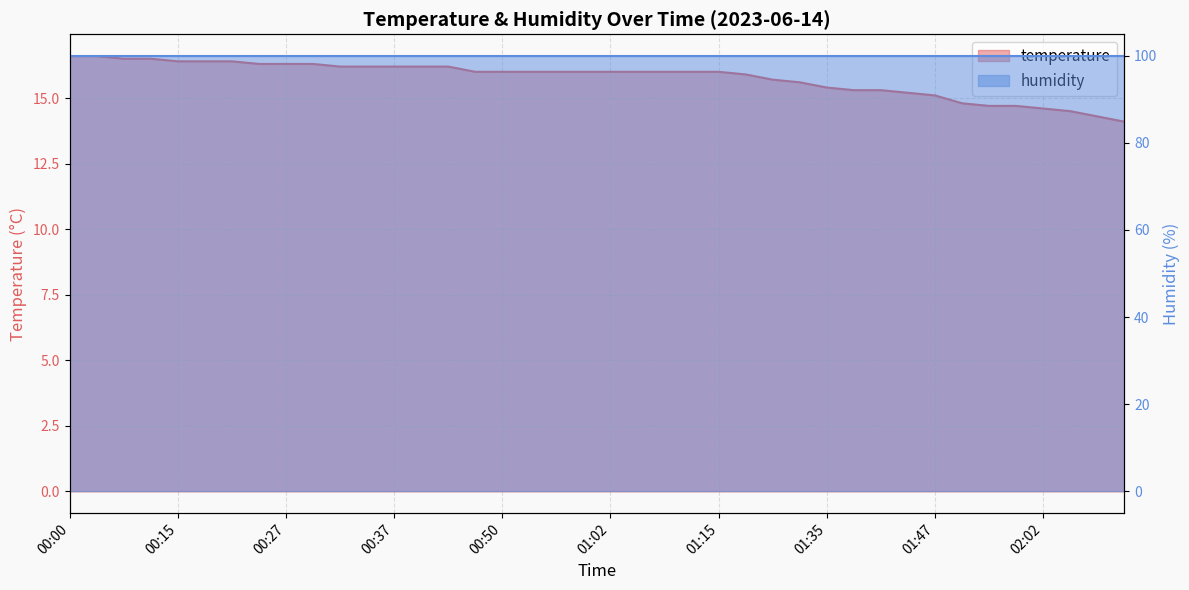

Rank the categories by value from lowest to highest.

02:17, 02:09, 02:04, 02:02, 01:57, 01:59, 01:54, 01:47, 01:45, 01:40, 01:42, 01:35, 01:30, 01:27, 01:20, 00:47, 00:50, 00:52, 00:55, 00:59, 01:02, 01:07, 01:10, 01:12, 01:15, 00:32, 00:35, 00:37, 00:40, 00:42, 00:25, 00:27, 00:30, 00:15, 00:18, 00:20, 00:05, 00:08, 00:00, 00:03